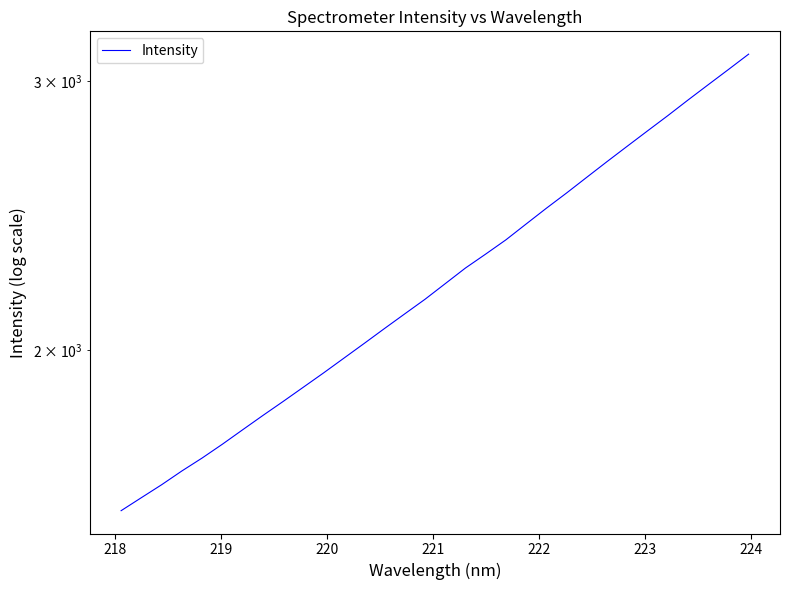

The chart shows a value of 1831.6 at 25. True or false?

False